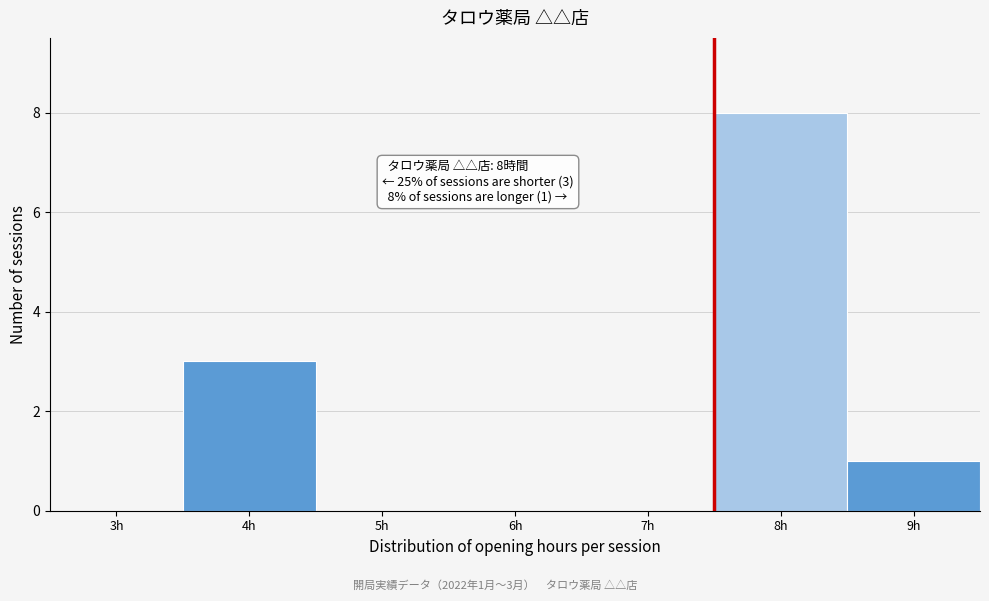

Reading left to right, transcribe all the data shown in this chart.

3h=0	4h=3	5h=0	6h=0	7h=0	8h=8	9h=1